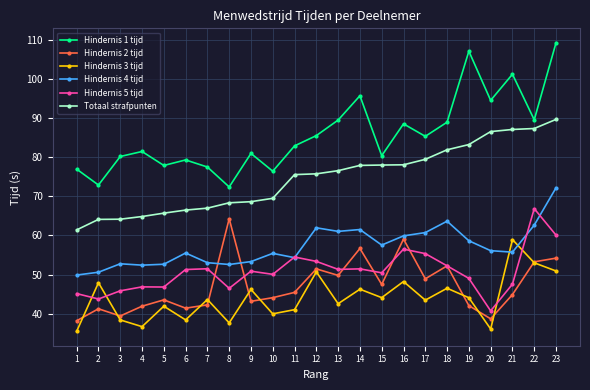

List the series in order of their peak value, highest first.

Hindernis 1 tijd, Totaal strafpunten, Hindernis 4 tijd, Hindernis 5 tijd, Hindernis 2 tijd, Hindernis 3 tijd